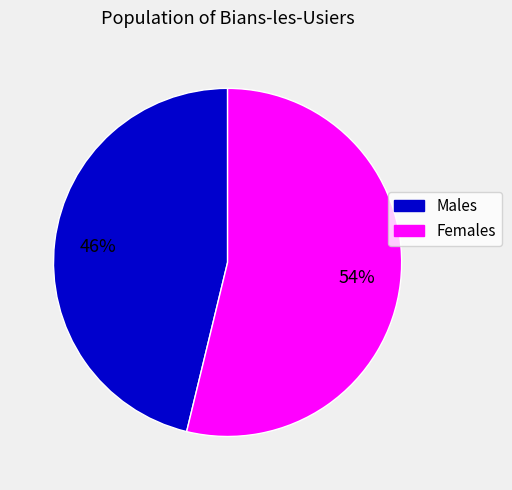

Is there any slice that represents more than half of the pie?

Yes